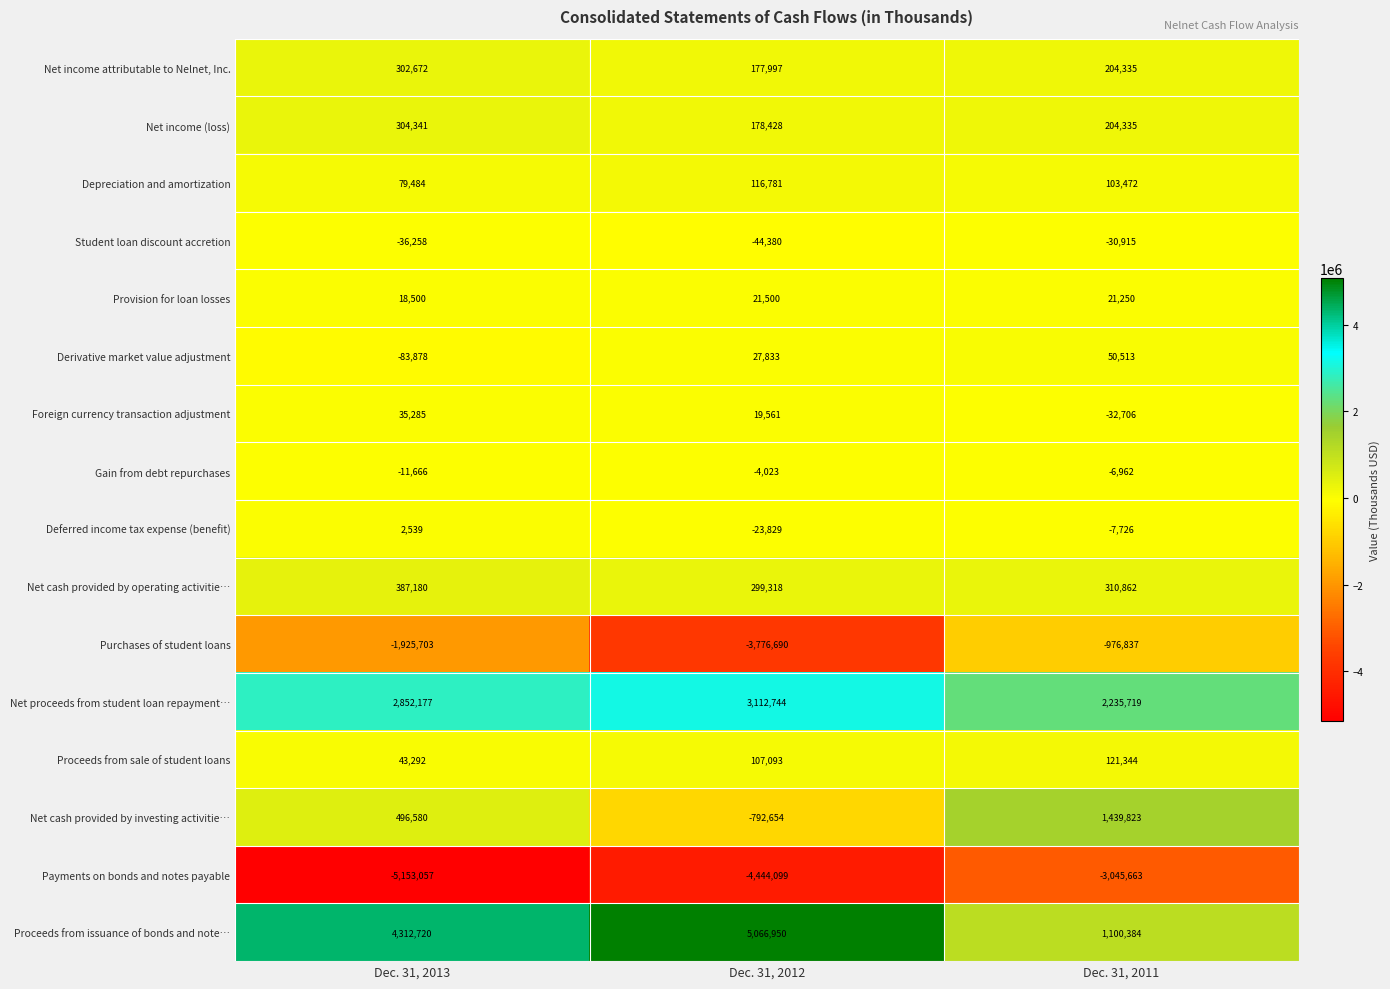

At which category is the sum across all series the highest?

Dec. 31, 2011